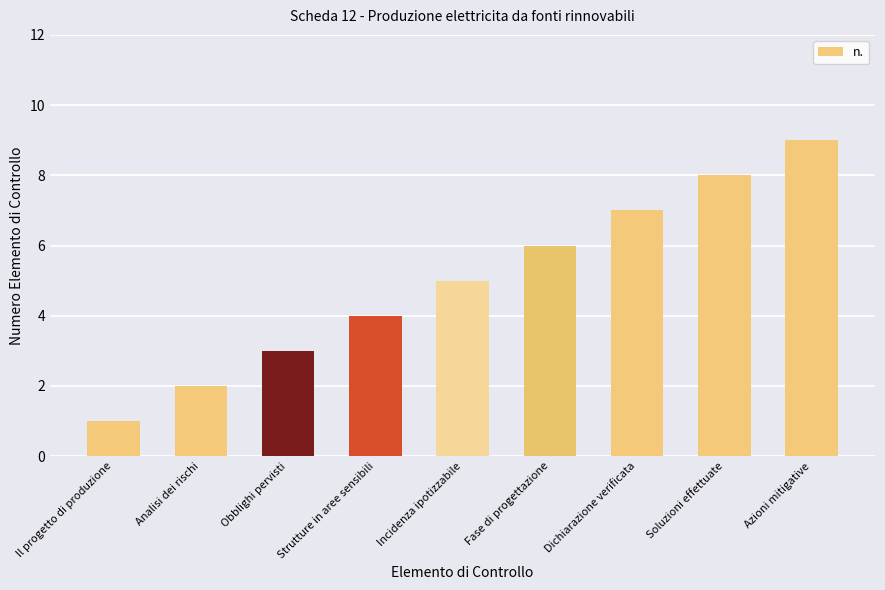

Reading left to right, extract all data points from this chart.

Il progetto di produzione=1	Analisi dei rischi=2	Obblighi pervisti=3	Strutture in aree sensibili=4	Incidenza ipotizzabile=5	Fase di progettazione=6	Dichiarazione verificata=7	Soluzioni effettuate=8	Azioni mitigative=9